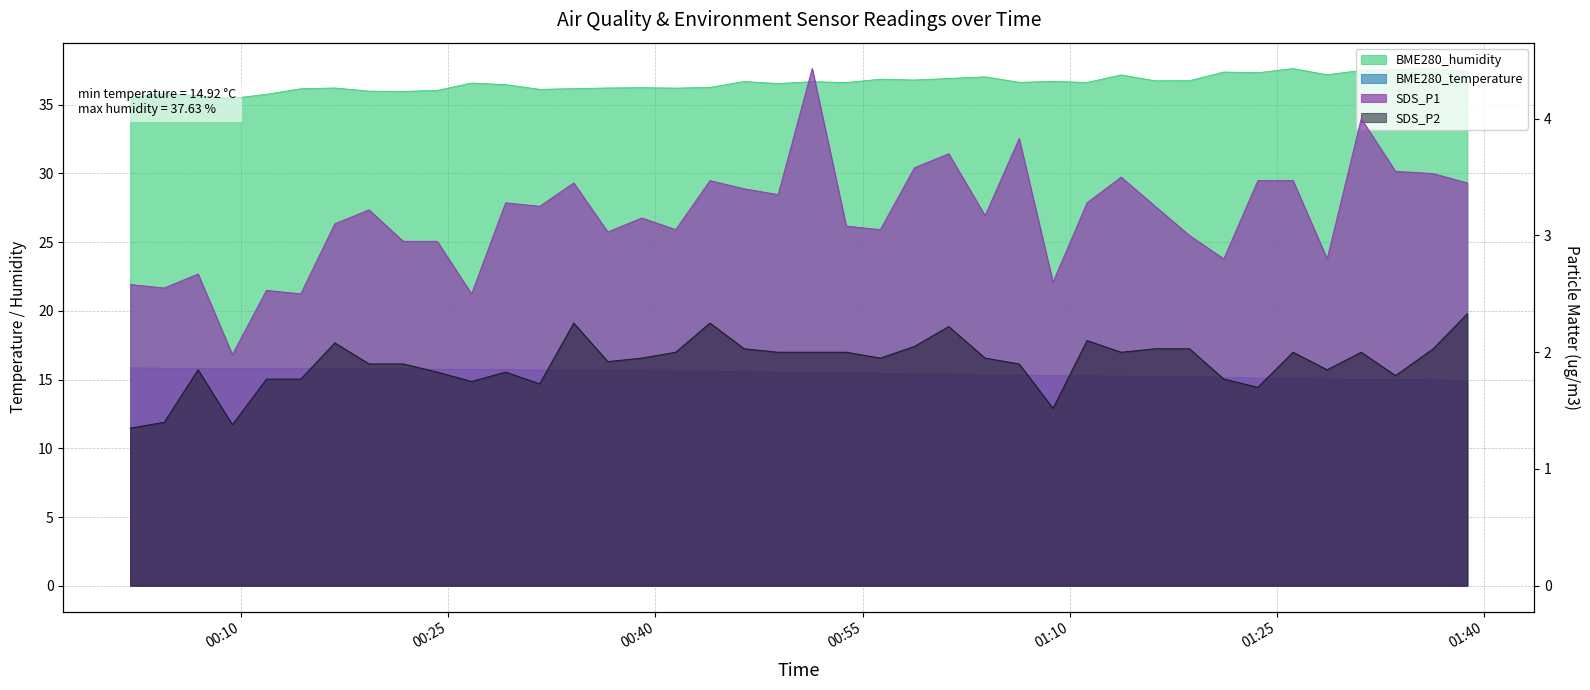

At which label does BME280_humidity reach its peak?

2021/05/14 01:26:10